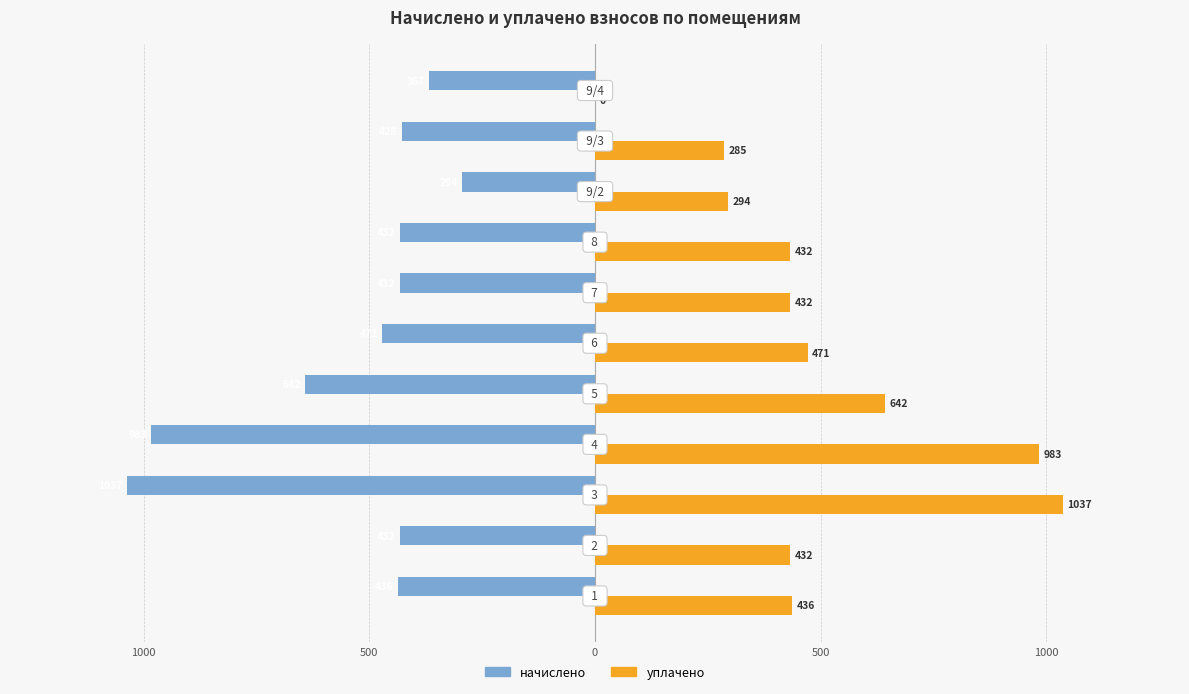

What are all the series names shown in the legend?

начислено, уплачено